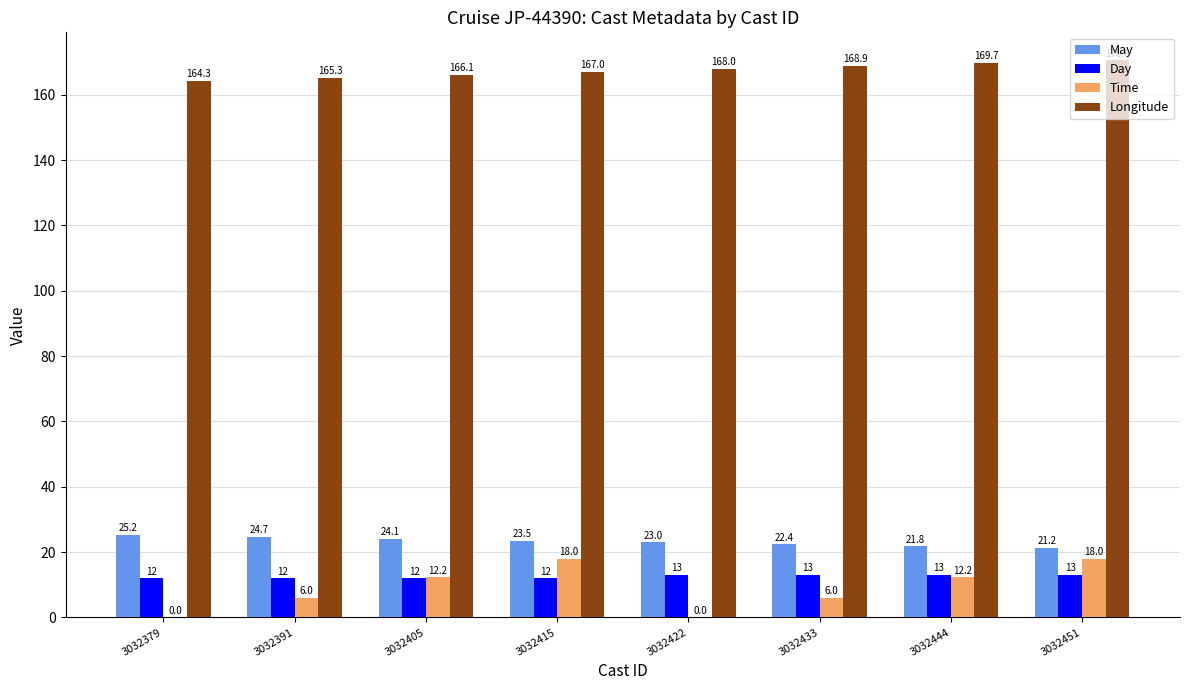

How many Day values are between 12 and 13?

8